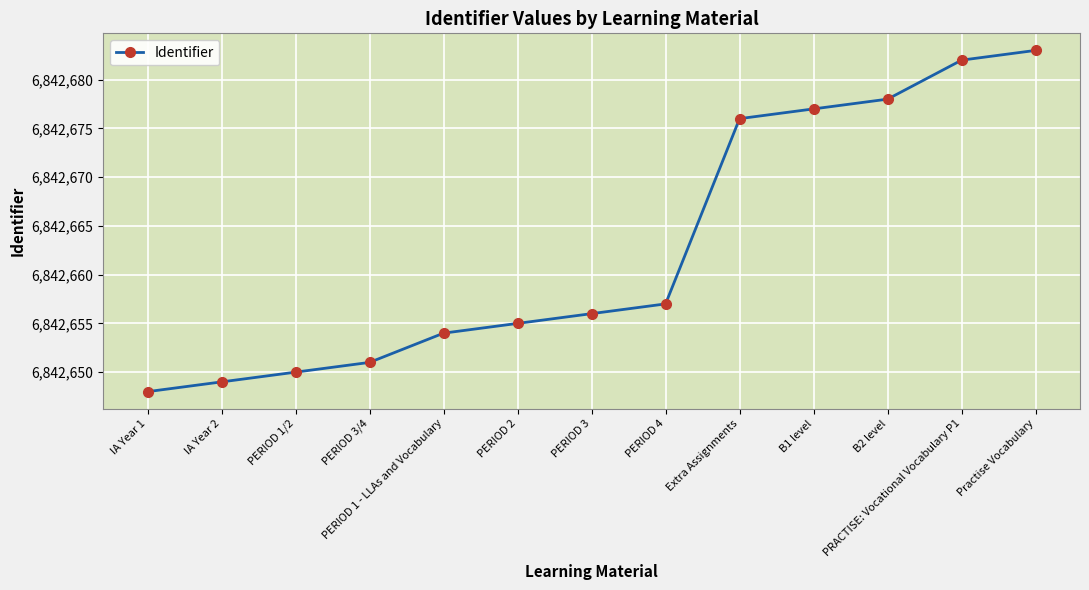

What is the sum of the values at Extra Assignments and B2 level?

13685354